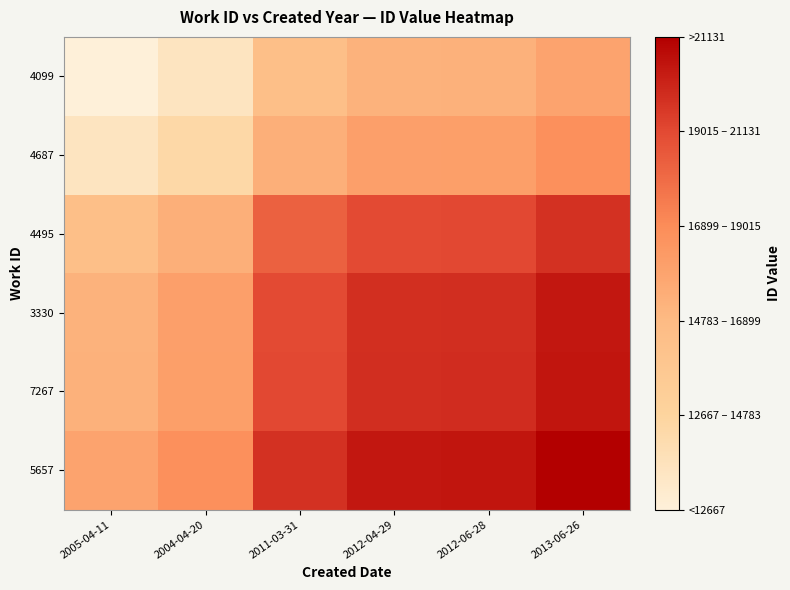

Reading left to right, what are all the values shown in this chart?

4099: 2005-04-11=10552.0	2004-04-20=11456.5	2011-03-31=14414.0	2012-04-29=15143.0	2012-06-28=15181.0	2013-06-26=15841.5
4687: 2005-04-11=11456.5	2004-04-20=12361.0	2011-03-31=15318.5	2012-04-29=16047.5	2012-06-28=16085.5	2013-06-26=16746.0
4495: 2005-04-11=14414.0	2004-04-20=15318.5	2011-03-31=18276.0	2012-04-29=19005.0	2012-06-28=19043.0	2013-06-26=19703.5
3330: 2005-04-11=15143.0	2004-04-20=16047.5	2011-03-31=19005.0	2012-04-29=19734.0	2012-06-28=19772.0	2013-06-26=20432.5
7267: 2005-04-11=15181.0	2004-04-20=16085.5	2011-03-31=19043.0	2012-04-29=19772.0	2012-06-28=19810.0	2013-06-26=20470.5
5657: 2005-04-11=15841.5	2004-04-20=16746.0	2011-03-31=19703.5	2012-04-29=20432.5	2012-06-28=20470.5	2013-06-26=21131.0